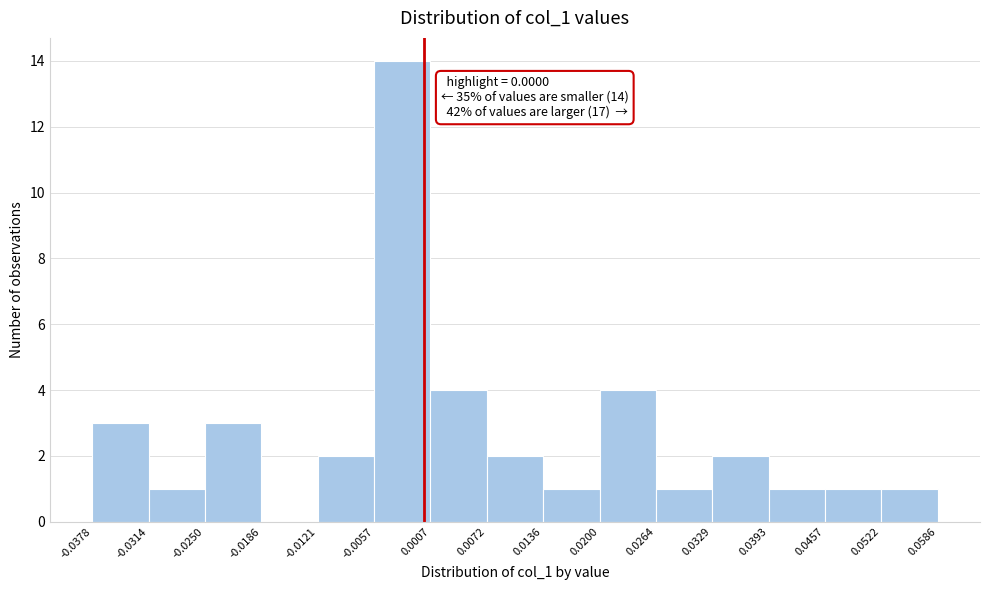

Which range on the x-axis has the tallest bar?

-0.0057 to 0.0007